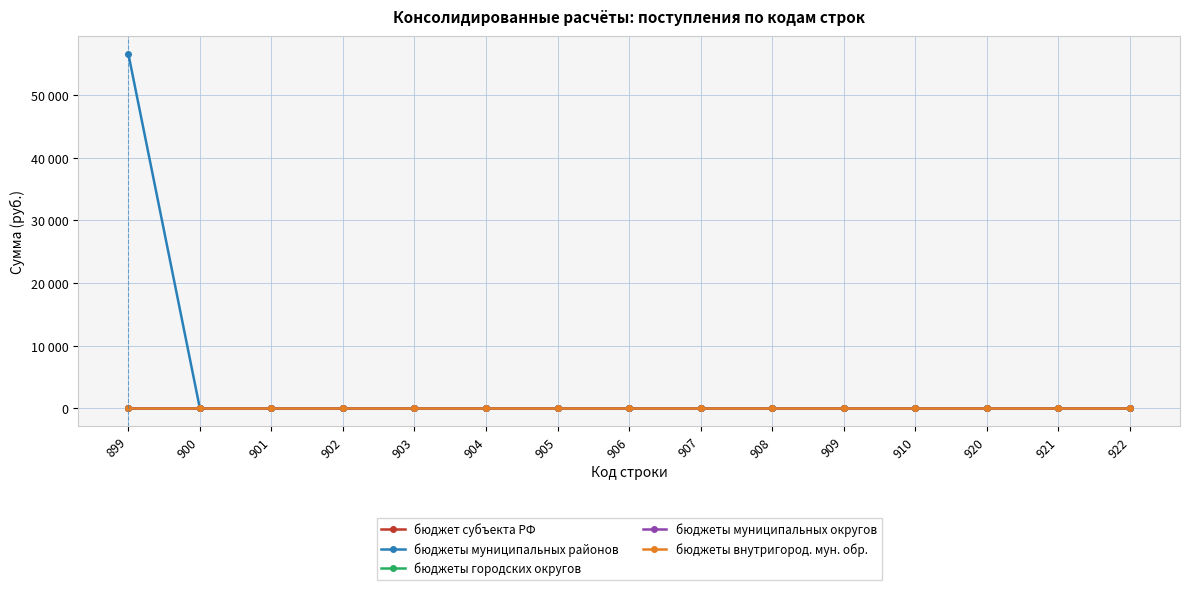

Reading left to right, extract all data points from this chart.

бюджет субъекта РФ: 899=0	900=0	901=0	902=0	903=0	904=0	905=0	906=0	907=0	908=0	909=0	910=0	920=0	921=0	922=0
бюджеты муниципальных районов: 899=56600	900=0	901=0	902=0	903=0	904=0	905=0	906=0	907=0	908=0	909=0	910=0	920=0	921=0	922=0
бюджеты городских округов: 899=0	900=0	901=0	902=0	903=0	904=0	905=0	906=0	907=0	908=0	909=0	910=0	920=0	921=0	922=0
бюджеты муниципальных округов: 899=0	900=0	901=0	902=0	903=0	904=0	905=0	906=0	907=0	908=0	909=0	910=0	920=0	921=0	922=0
бюджеты внутригород. мун. обр.: 899=0	900=0	901=0	902=0	903=0	904=0	905=0	906=0	907=0	908=0	909=0	910=0	920=0	921=0	922=0